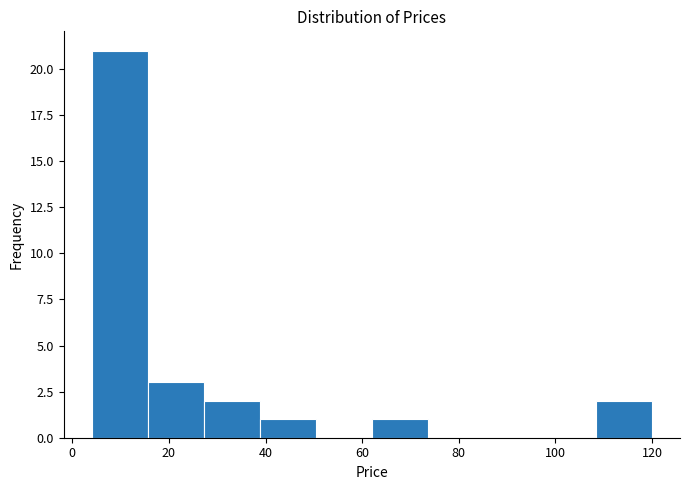

Reading left to right, list every bar in this chart as the range it spans on the x-axis followed by its height. Neither the bar edges nor the heights are printed on the chart, so give them approximately, as read against the axes.

4.0 to 15.6: 21
15.6 to 27.2: 3
27.2 to 38.8: 2
38.8 to 50.4: 1
50.4 to 62.0: 0
62.0 to 73.6: 1
73.6 to 85.2: 0
85.2 to 96.8: 0
96.8 to 108.4: 0
108.4 to 120.0: 2